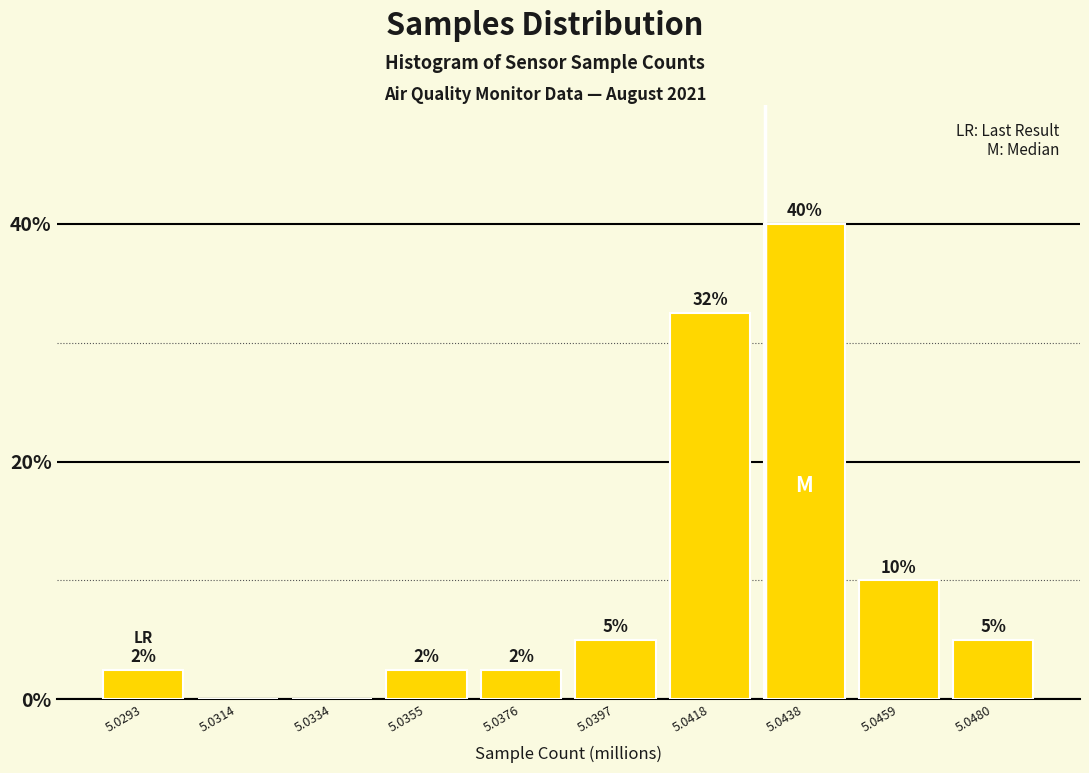

Read the value at 5.0480.

5.0